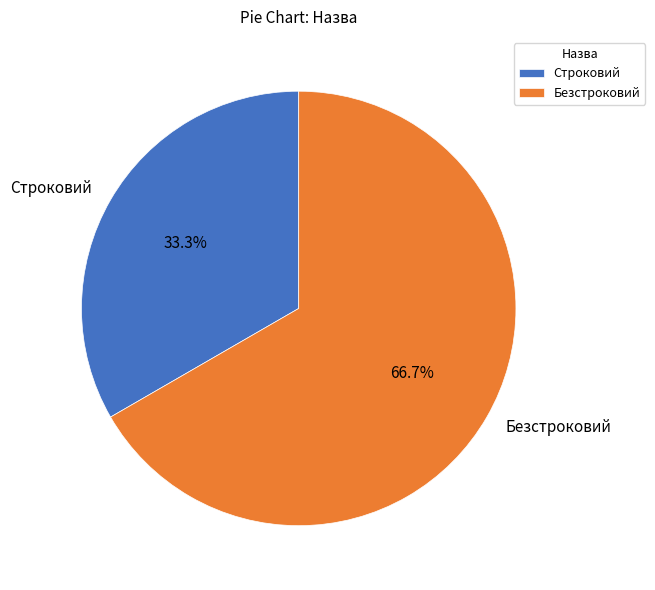

Which category has the biggest portion of the pie?

Безстроковий